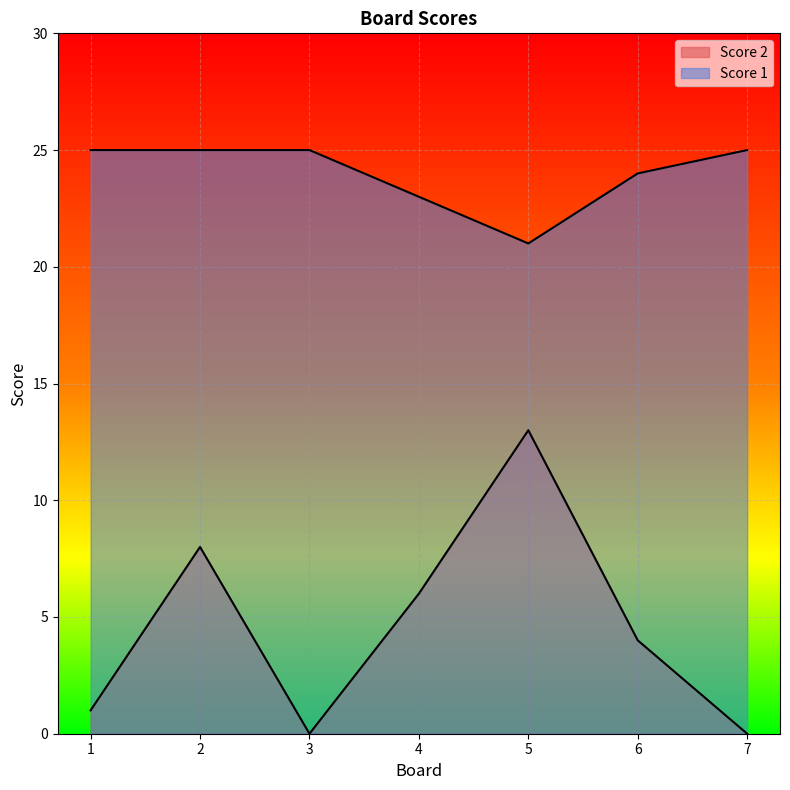

Does the chart display data point markers on the line(s)?

No